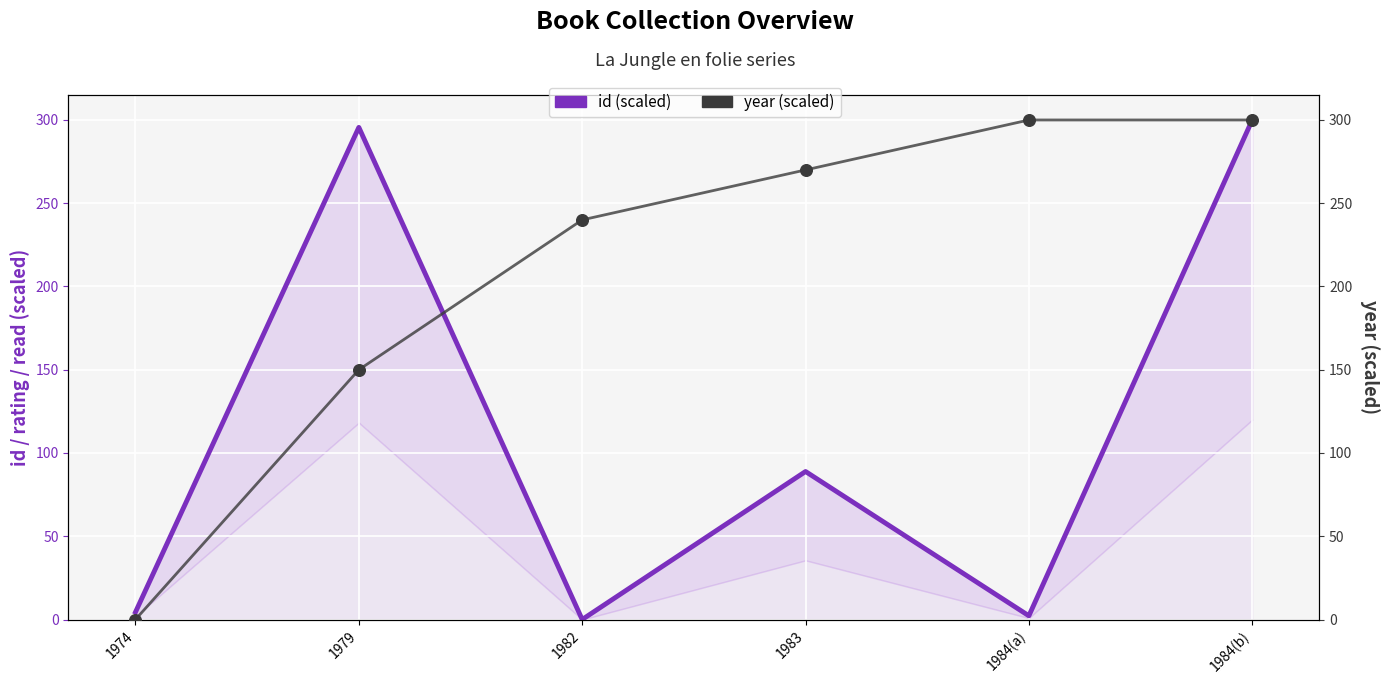

At how many categories does at least one series exceed 269?

4